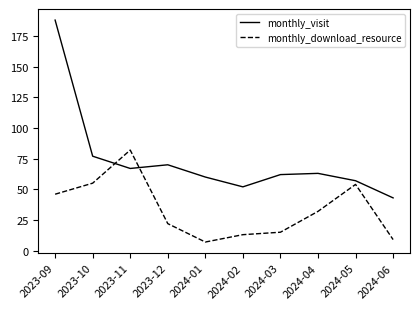

The value of monthly_visit at 2024-01 is 100. True or false?

False